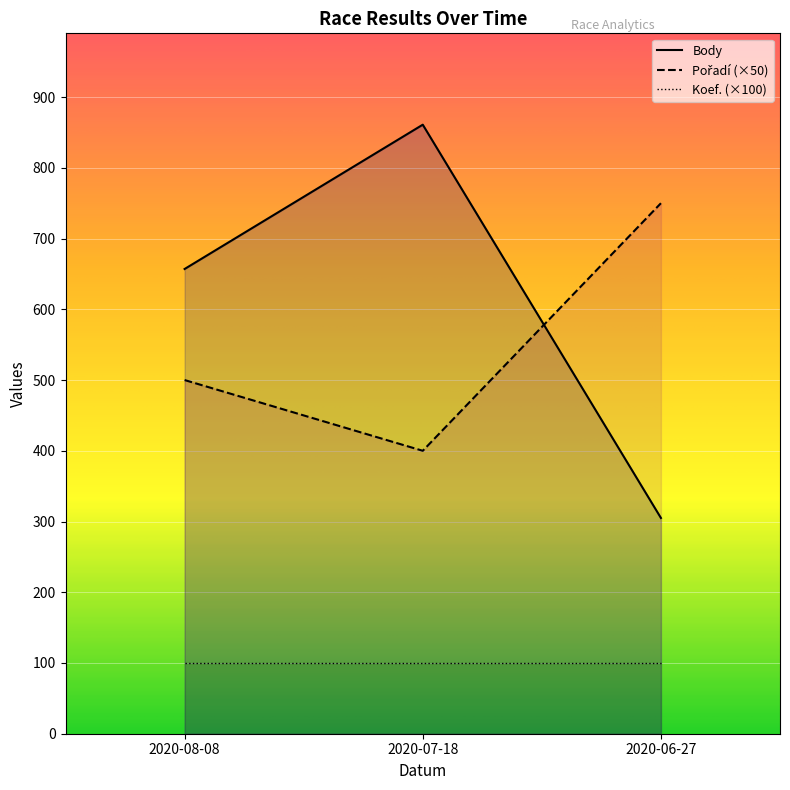

The value of Body at 2020-07-18 is 1436. True or false?

False